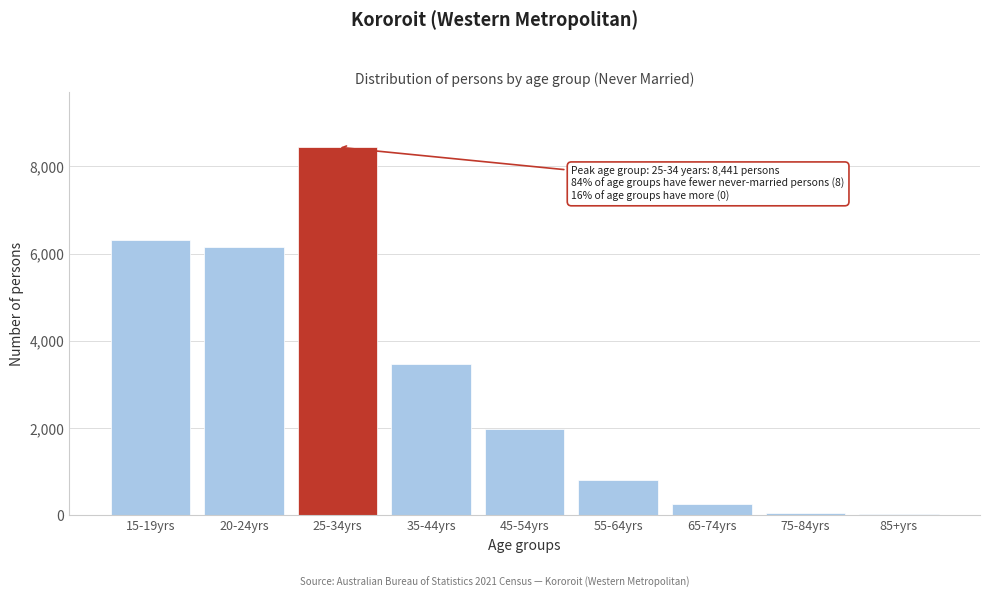

At which category does the chart reach its peak across all series?

25-34yrs